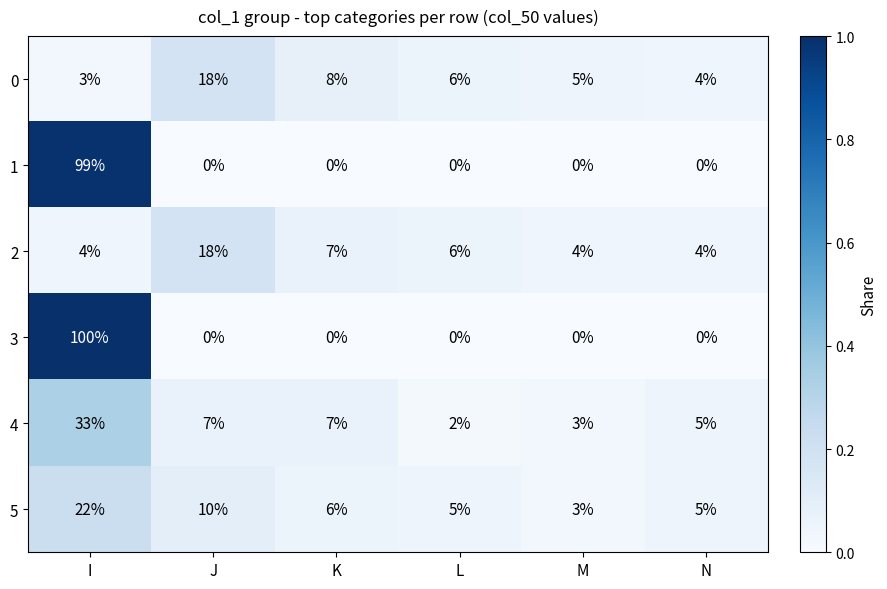

The value of 3 at I is 100. True or false?

True